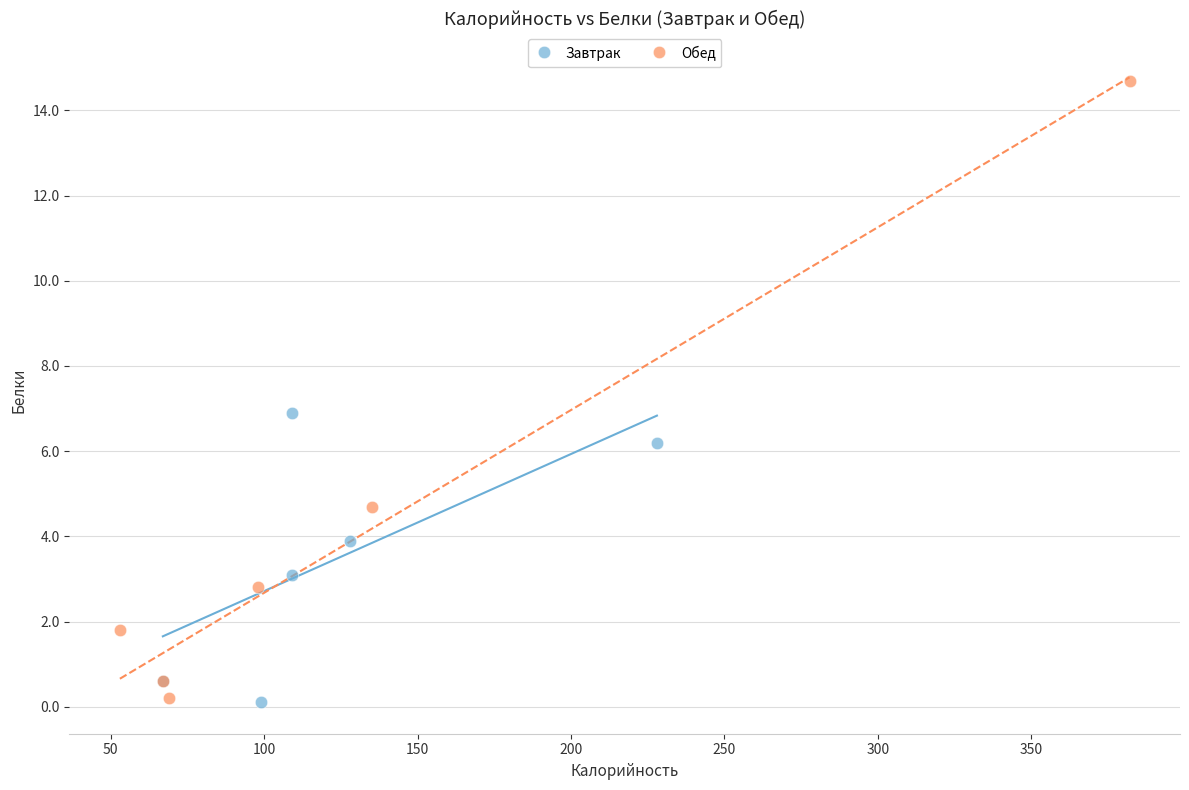

Which series contains the highest Y value?

Обед